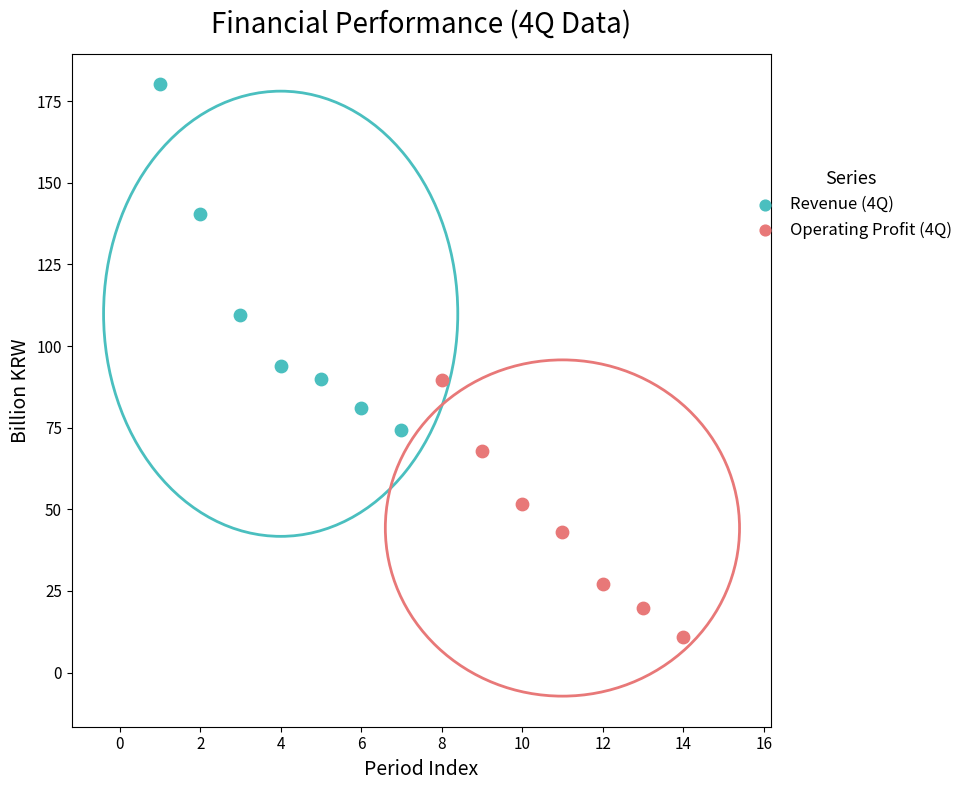

Which series reaches the maximum Y coordinate?

Revenue (4Q)